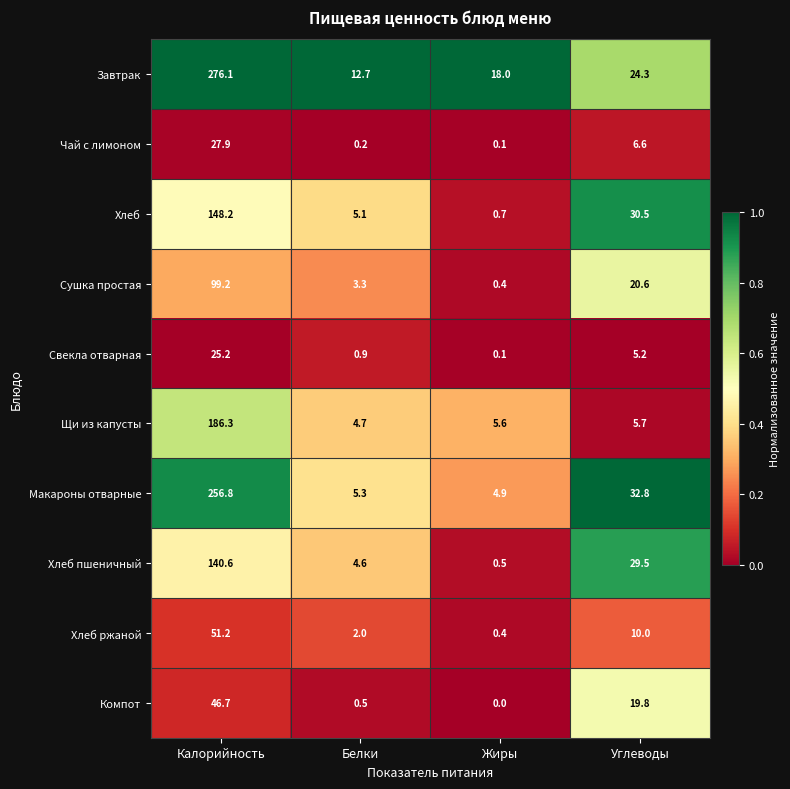

List the series in order of their peak value, lowest first.

Свекла отварная, Чай с лимоном, Компот, Хлеб ржаной, Сушка простая, Хлеб пшеничный, Хлеб, Щи из капусты, Макароны отварные, Завтрак